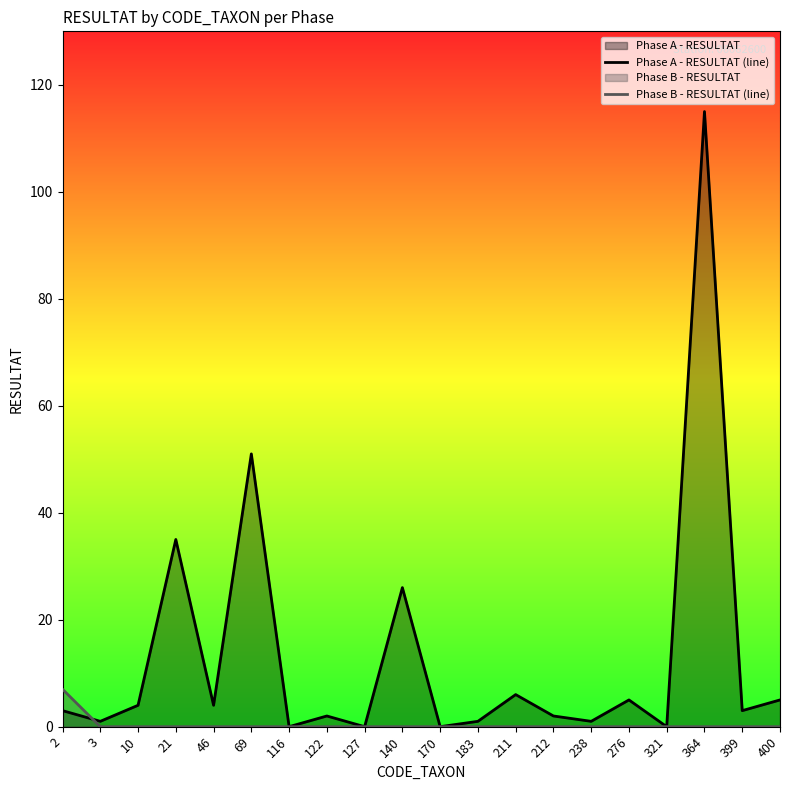

Reading left to right, extract all data points from this chart.

Phase A - RESULTAT (line): 2=3	3=1	10=4	21=35	46=4	69=51	116=0	122=2	127=0	140=26	170=0	183=1	211=6	212=2	238=1	276=5	321=0	364=115	399=3	400=5
Phase B - RESULTAT (line): 2=7	3=0	10=0	21=0	46=0	69=0	116=0	122=0	127=0	140=0	170=0	183=0	211=0	212=0	238=0	276=0	321=0	364=0	399=0	400=0